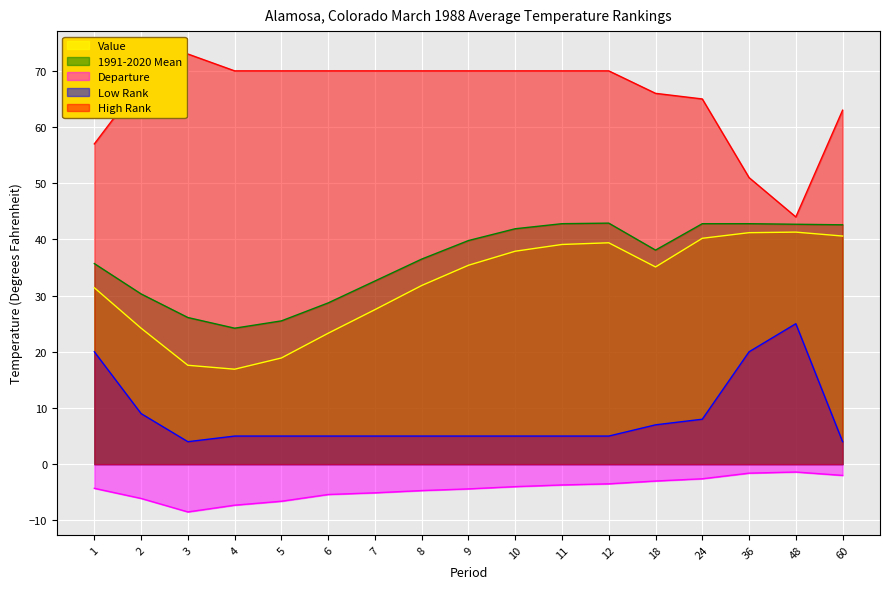

How many series are shown in this chart?

5